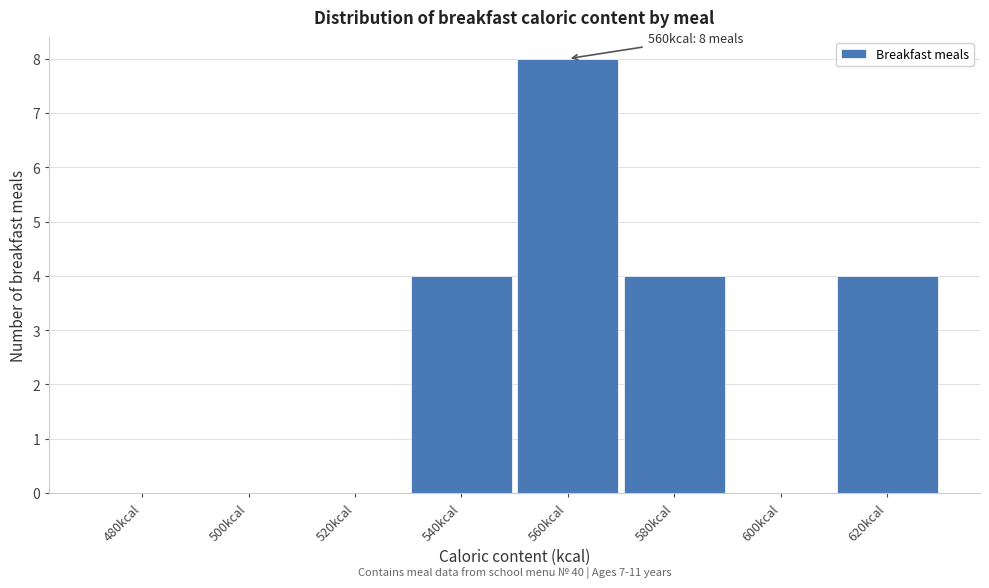

Over which range of the x-axis is the bar tallest?

550 to 570